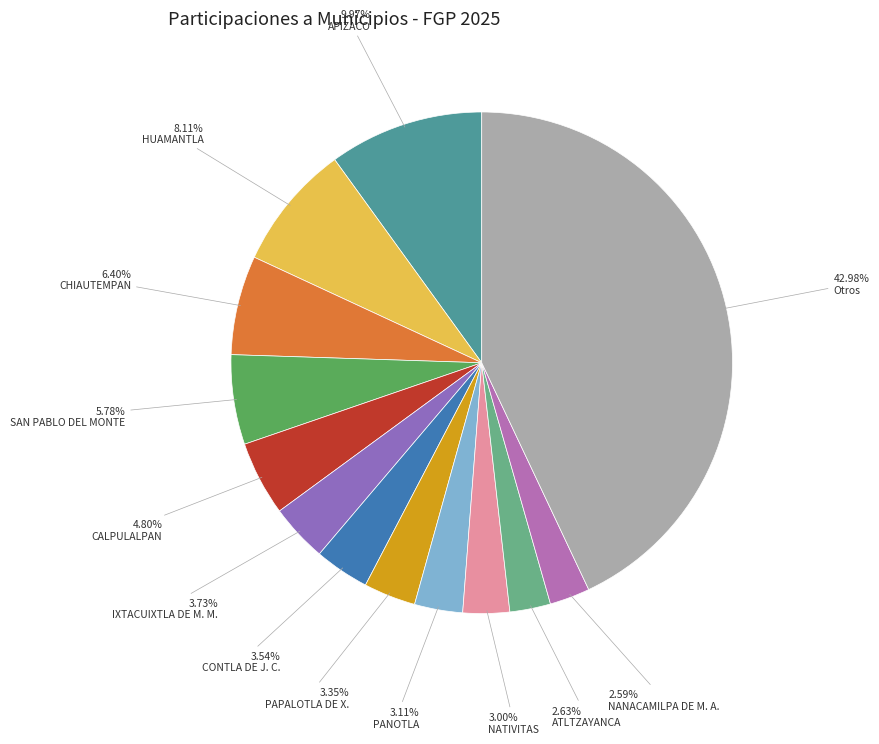

Which slice is the largest?

Otros